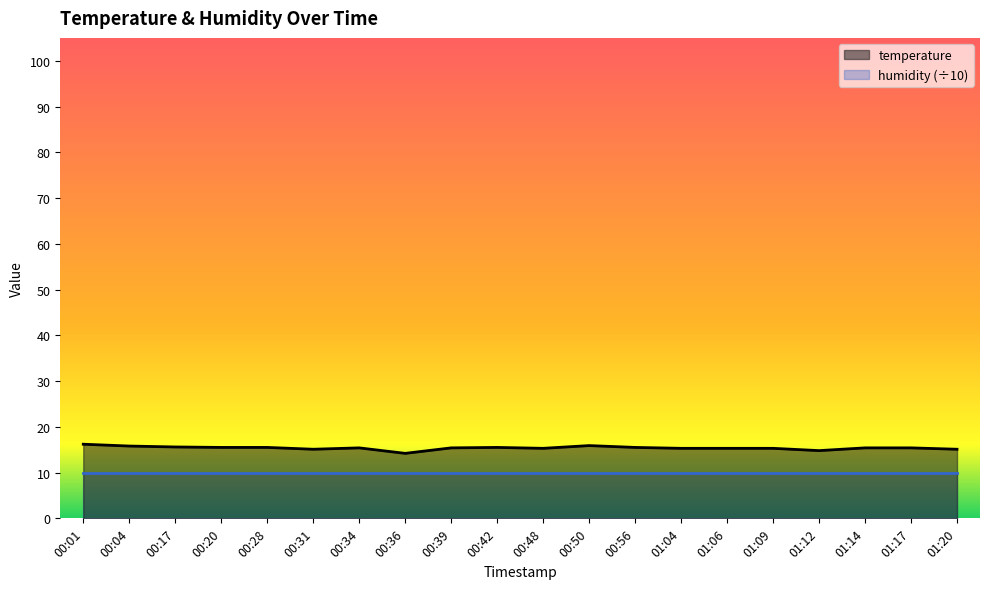

What is the difference between the second highest and minimum values?

1.7